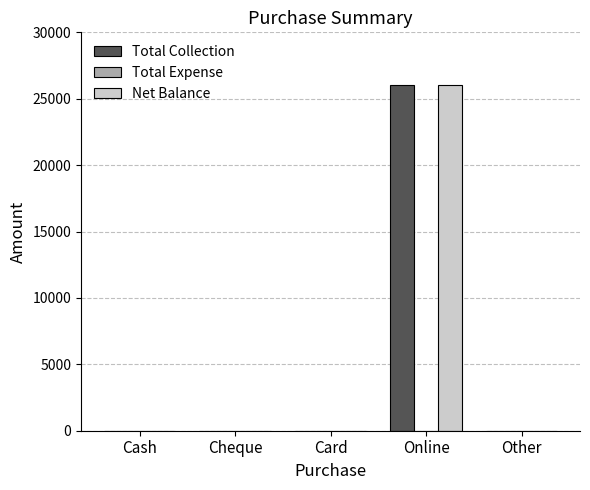

True or false: Total Collection has a value of 26000 at Online.

True